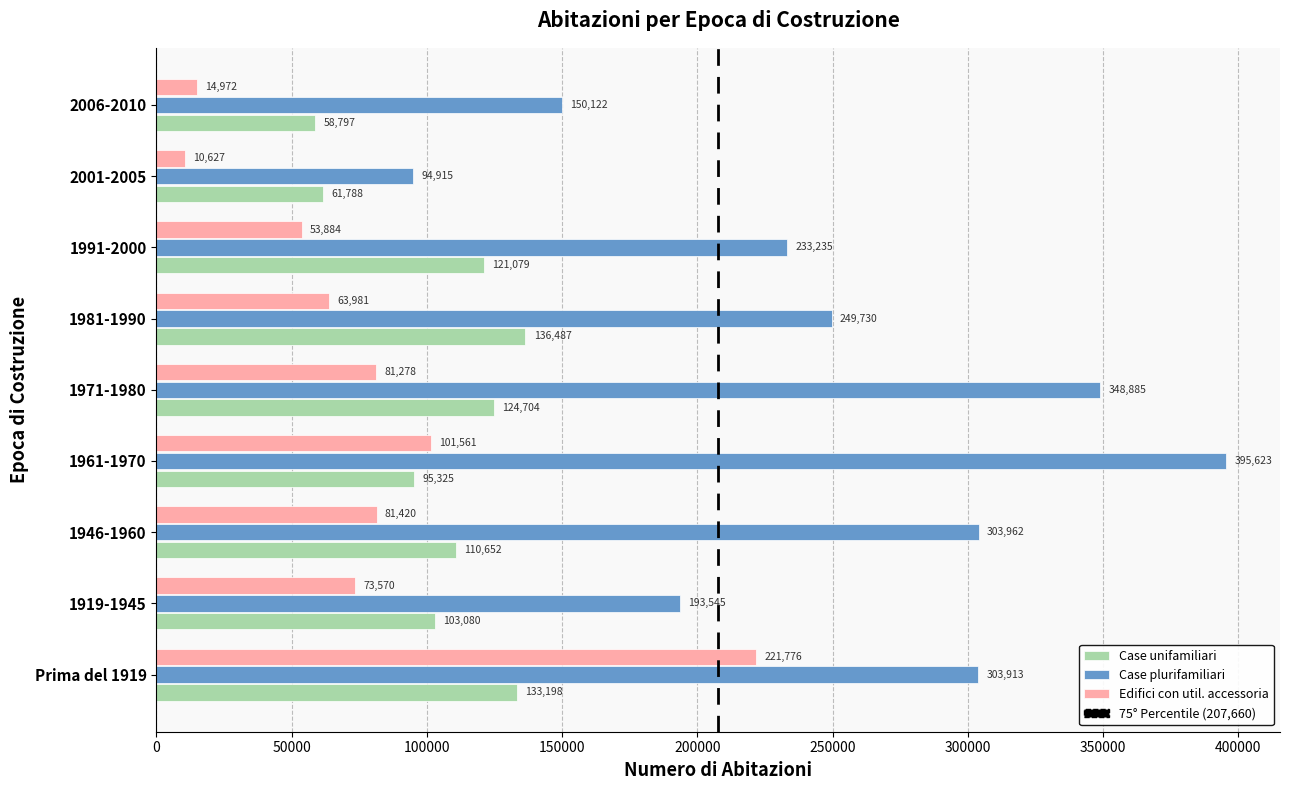

What is the approximate value of Case unifamiliari at 1971-1980?

124704